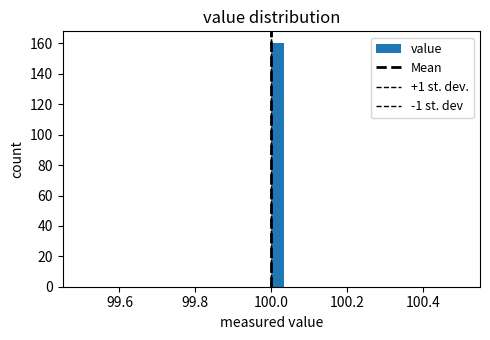

Read against the x-axis, roughly where is the centre of the tallest bar?

100.02